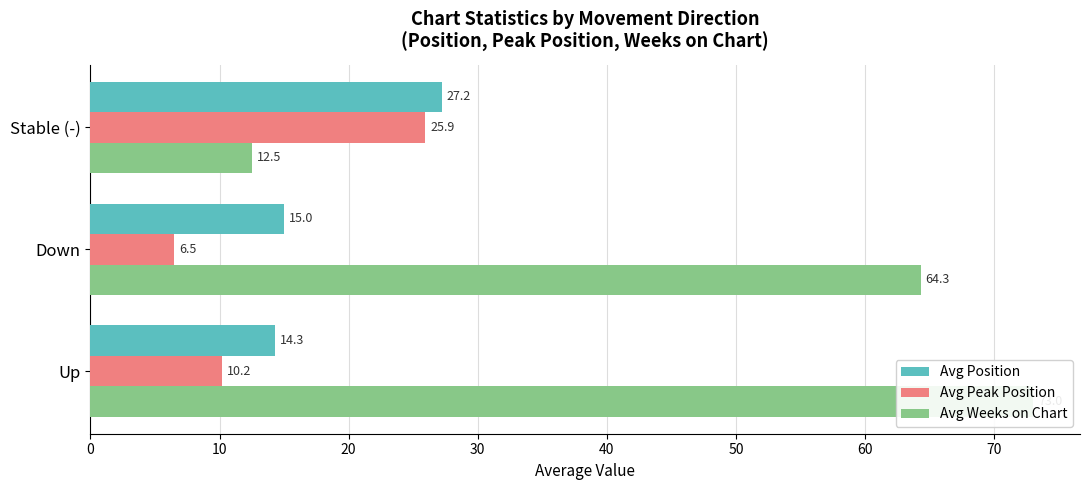

What is the value of the Avg Position bar at the 1st from the left?

14.3